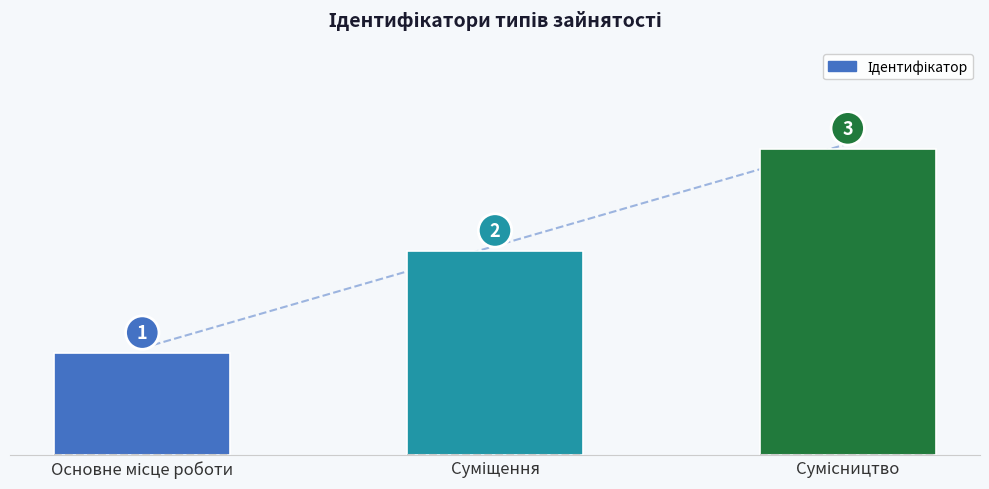

What is the sum of the values at Основне місце роботи and Сумісництво?

4